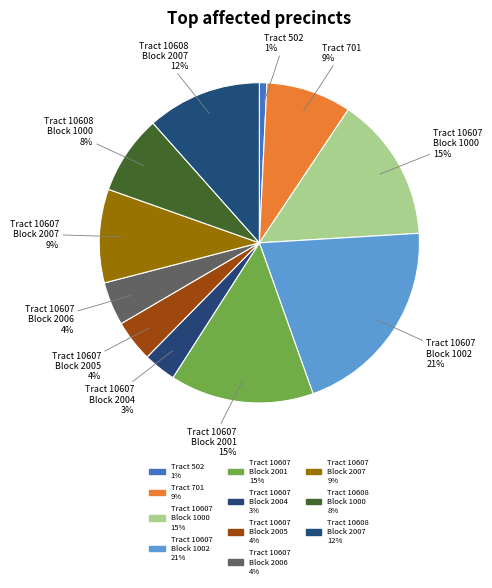

To the nearest percent, what is the difference between the largest and smallest slice percentages?

20%